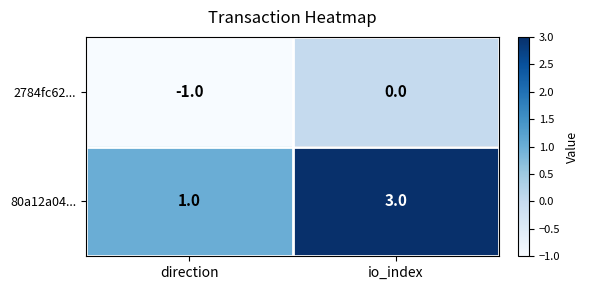

Is the value of 2784fc62... at io_index greater than the value of 80a12a04... at io_index?

No